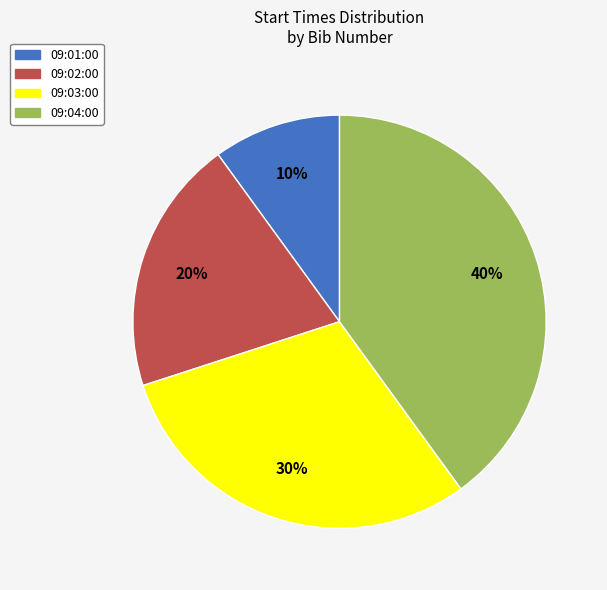

What percentage is the 09:03:00 slice, to the nearest percent?

30%